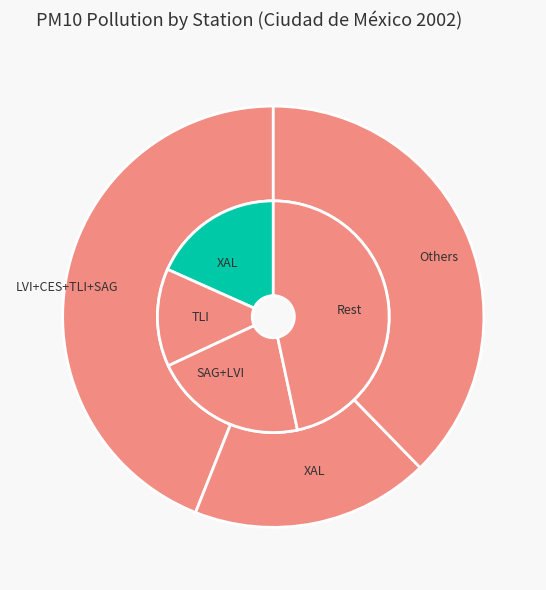

Combined, what portion of the pie is SAG and XAL?

30.4%